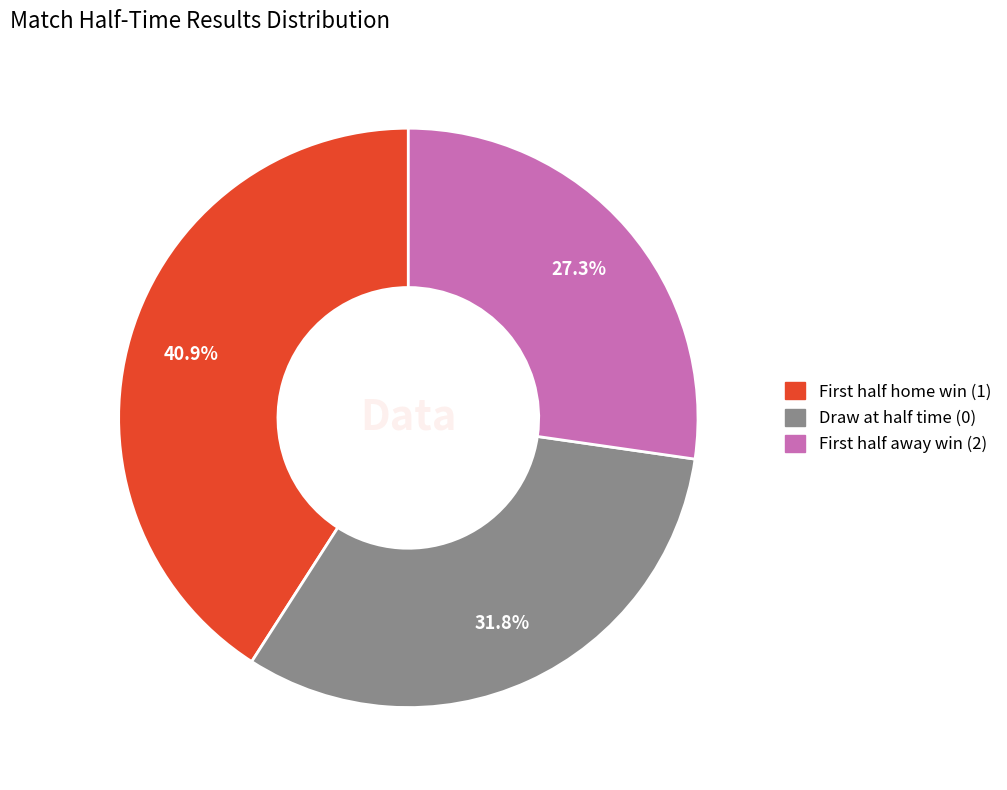

Does any single category account for the majority?

No